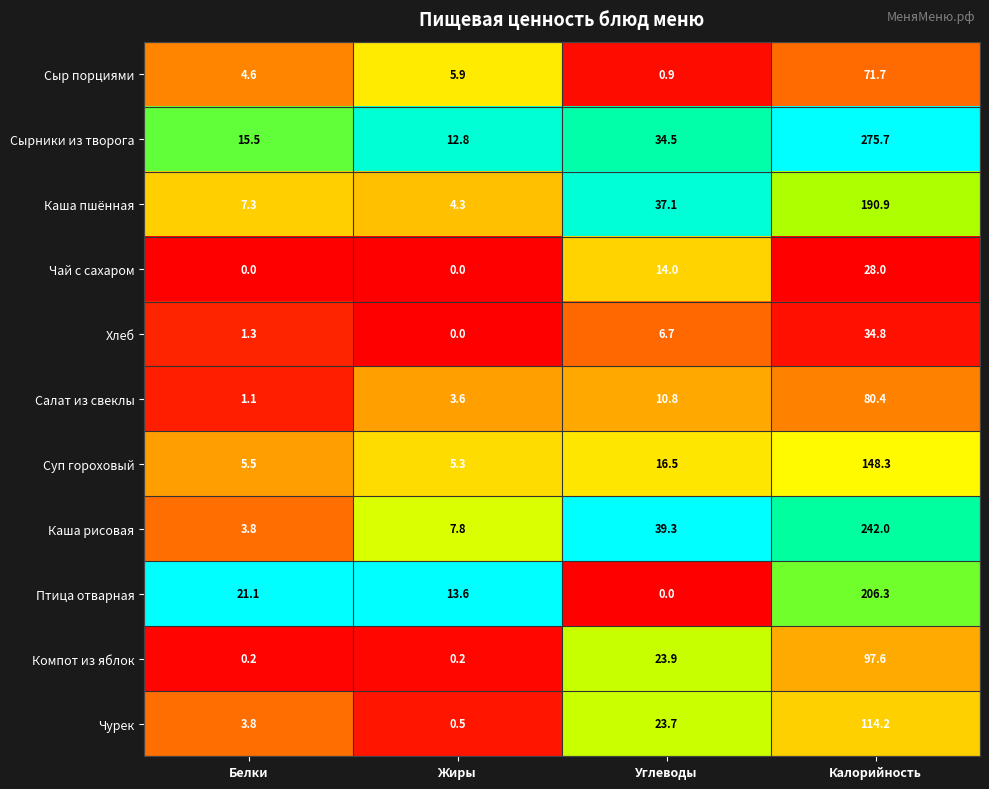

The value of Компот из яблок at Белки is 0.2. True or false?

True